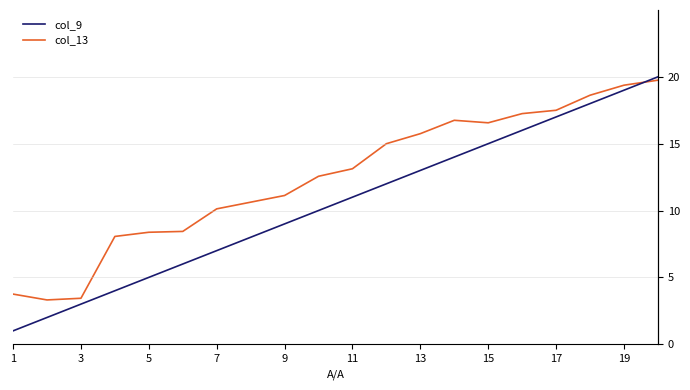

True or false: col_13 and col_9 cross at least once.

False